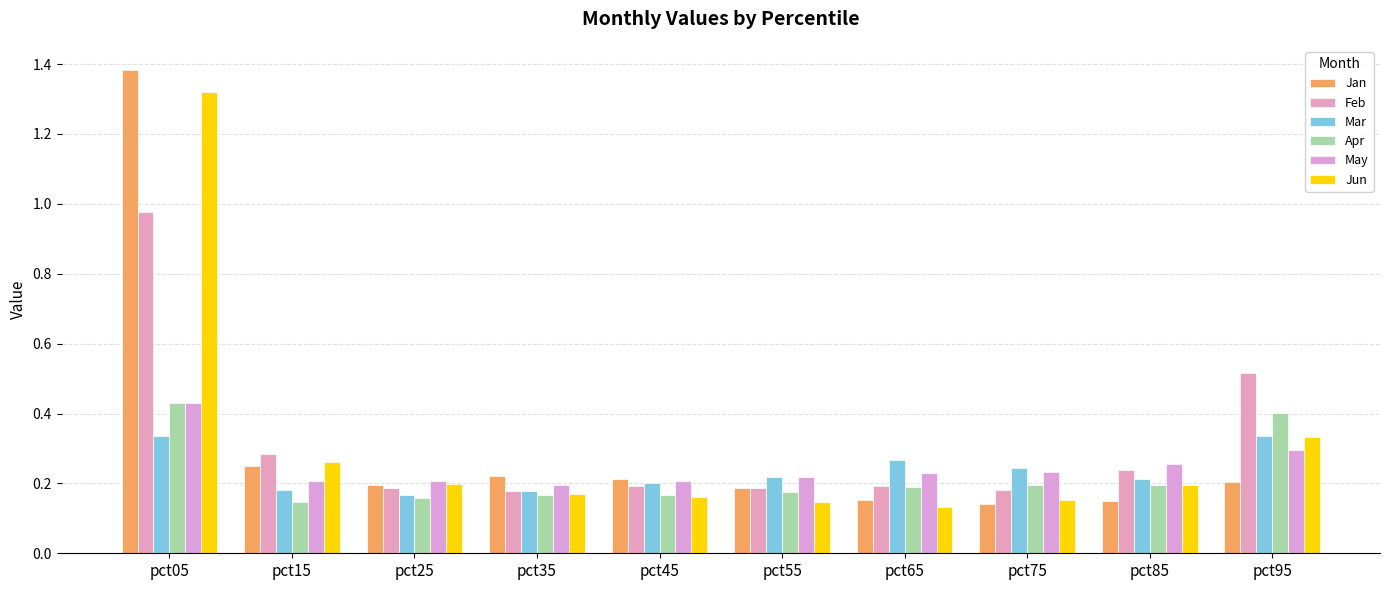

Between pct25 and pct65, which series saw the biggest shift?

Mar